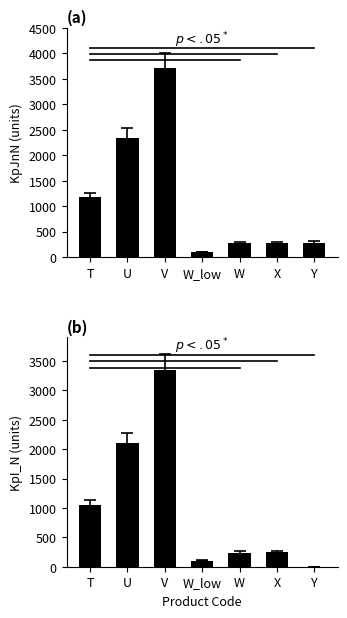

List the labels in order of KpJnN value, smallest first.

W_low, W, X, Y, T, U, V